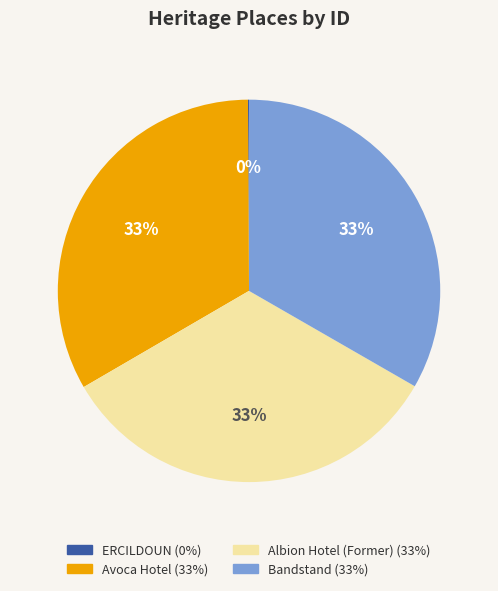

What percentage is the Albion Hotel (Former) slice, to the nearest percent?

33%